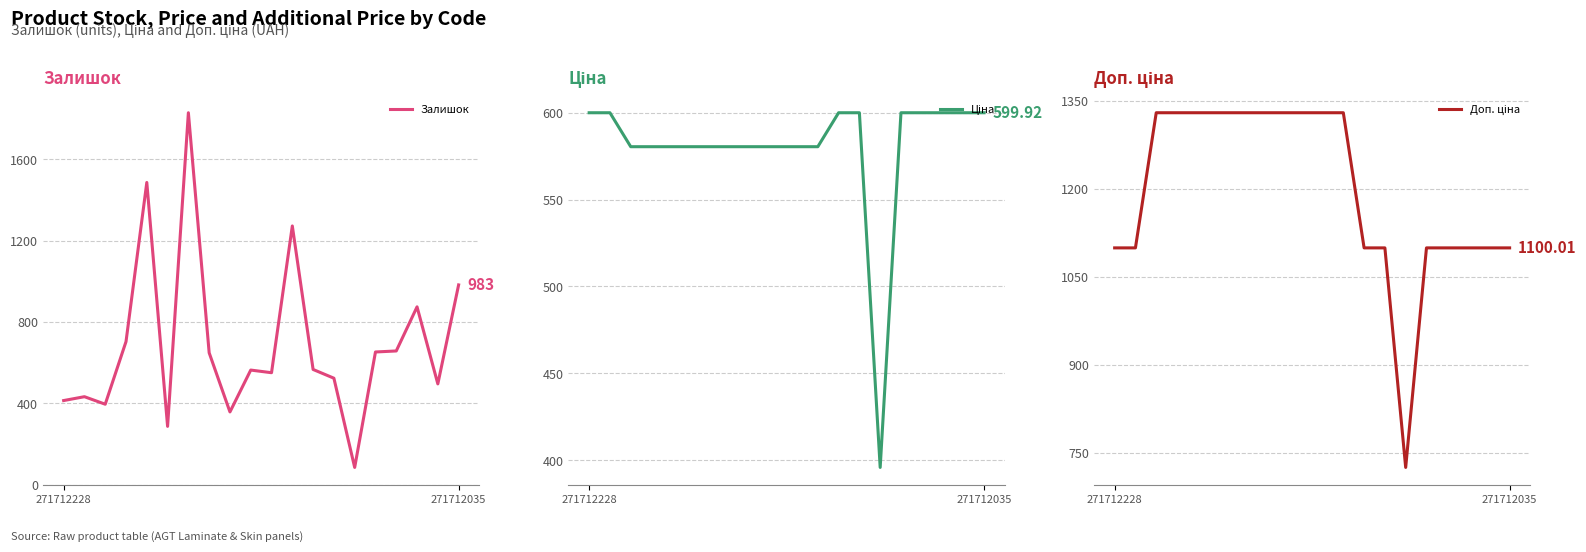

What is the label of the 5th point from the right?

15